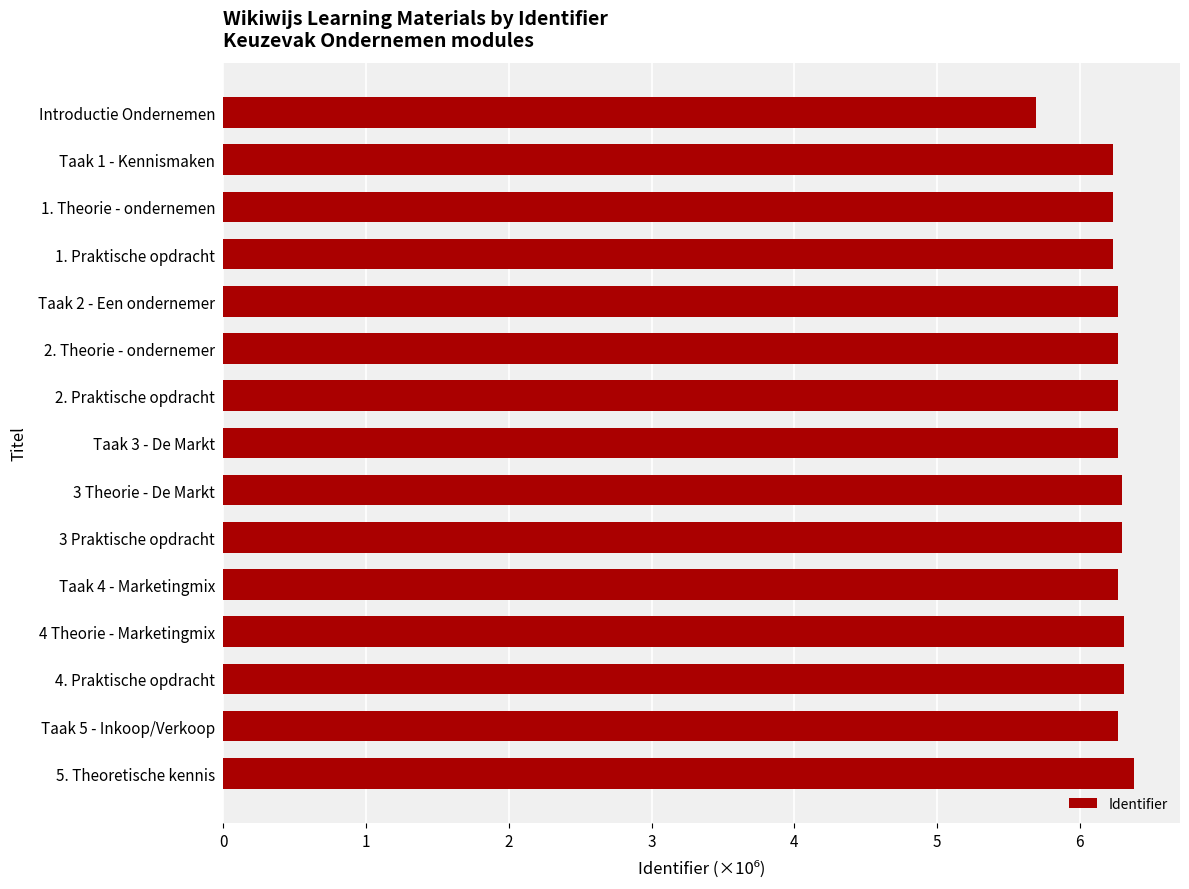

What position from the bottom is Introductie Ondernemen?

15